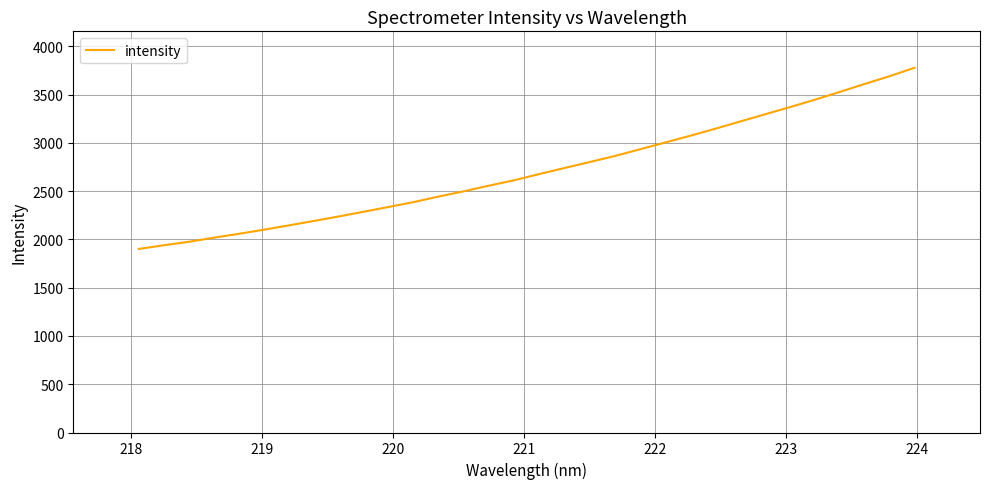

What is the smallest value displayed?

1902.0